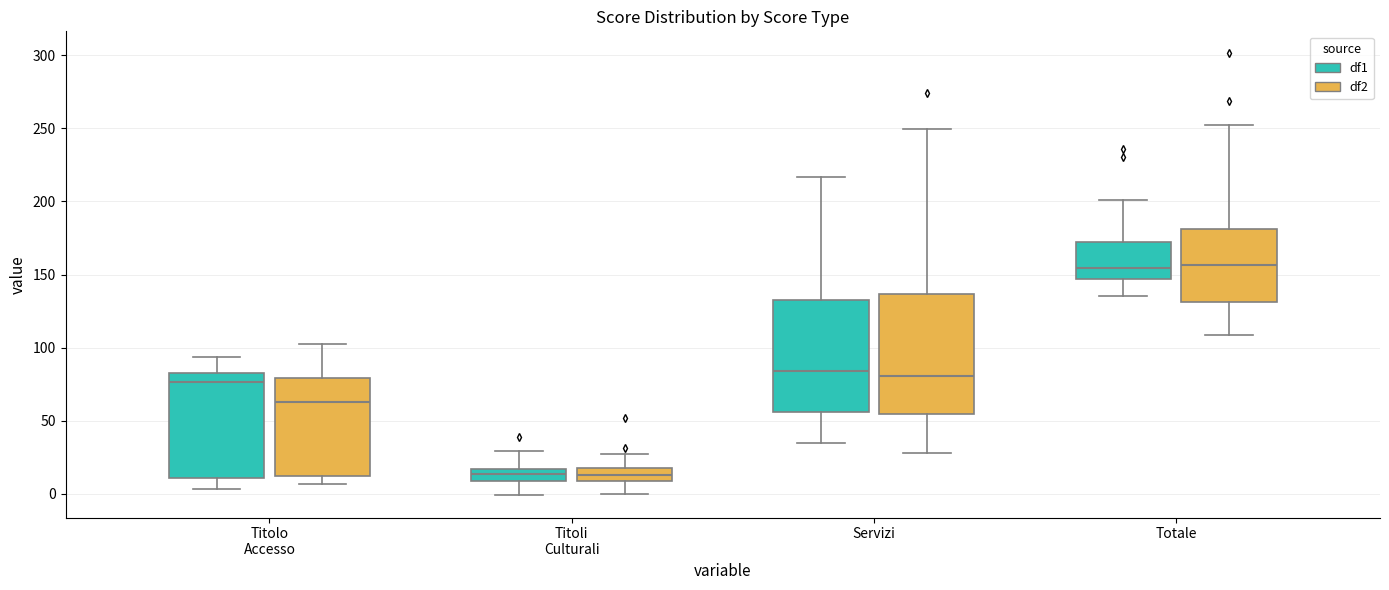

Reading left to right, transcribe this box plot: for each box, give where its median line is, the range the box spans, and where its two whiskers end, as read against the y-axis. The values are not printed on the chart, so give them approximately, as read against the axis.

Titolo Accesso (df1): median 75, box 10 to 85, whiskers 5 to 95
Titolo Accesso (df2): median 65, box 10 to 80, whiskers 5 to 100
Titoli Culturali (df1): median 15 (inside the box), box 10 to 15, whiskers 0 to 30
Titoli Culturali (df2): median 15 (inside the box), box 10 to 15, whiskers 0 to 25
Servizi (df1): median 85, box 55 to 130, whiskers 35 to 215
Servizi (df2): median 80, box 55 to 135, whiskers 30 to 250
Totale (df1): median 155, box 145 to 170, whiskers 135 to 200
Totale (df2): median 155, box 130 to 180, whiskers 110 to 250